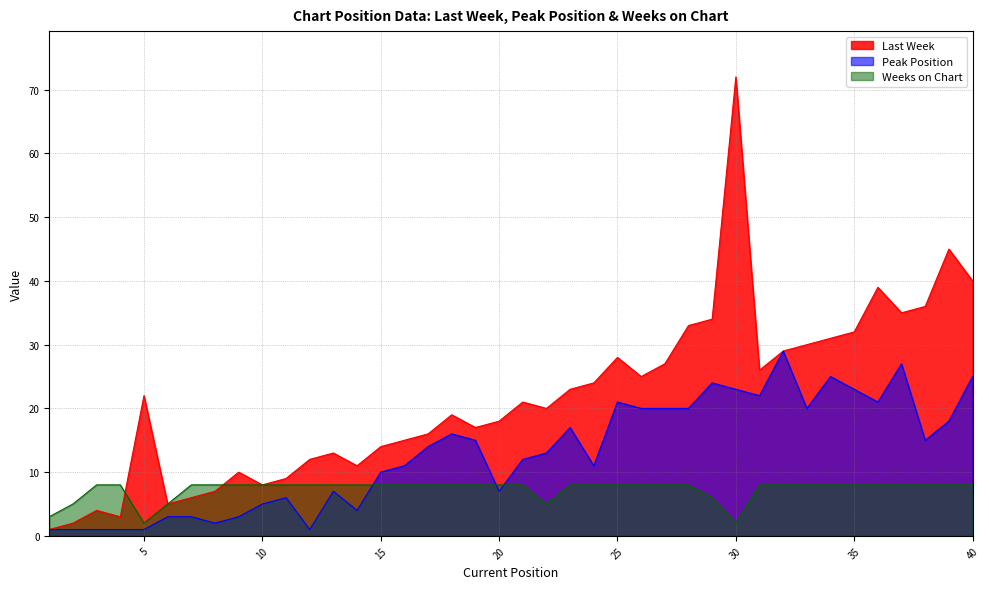

Which has a higher value, 7 or 25?

25